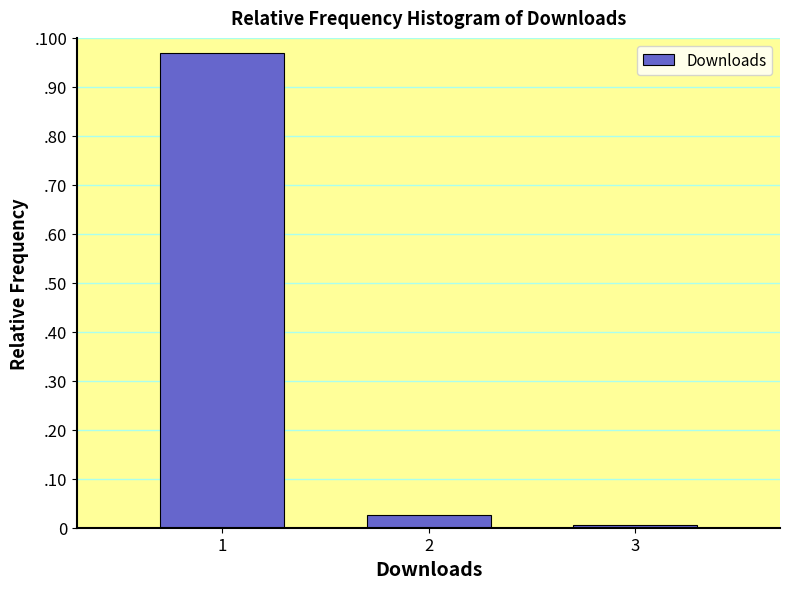

Are the bars horizontal?

No